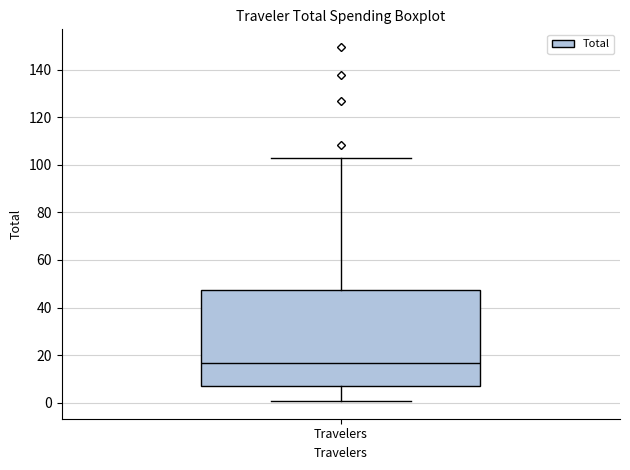

Where is the lower edge of the box for Travelers on the y-axis? The values are not printed on the chart, so give them approximately, as read against the axis.

8